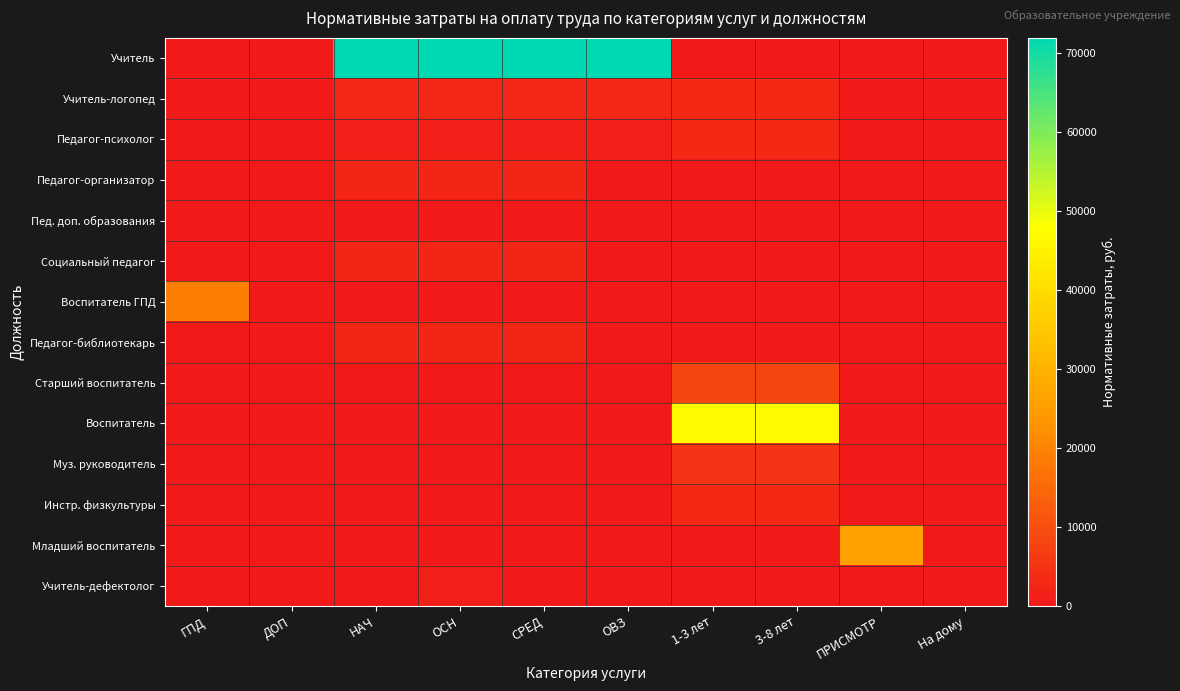

Which series has the largest range (max minus min)?

Учитель